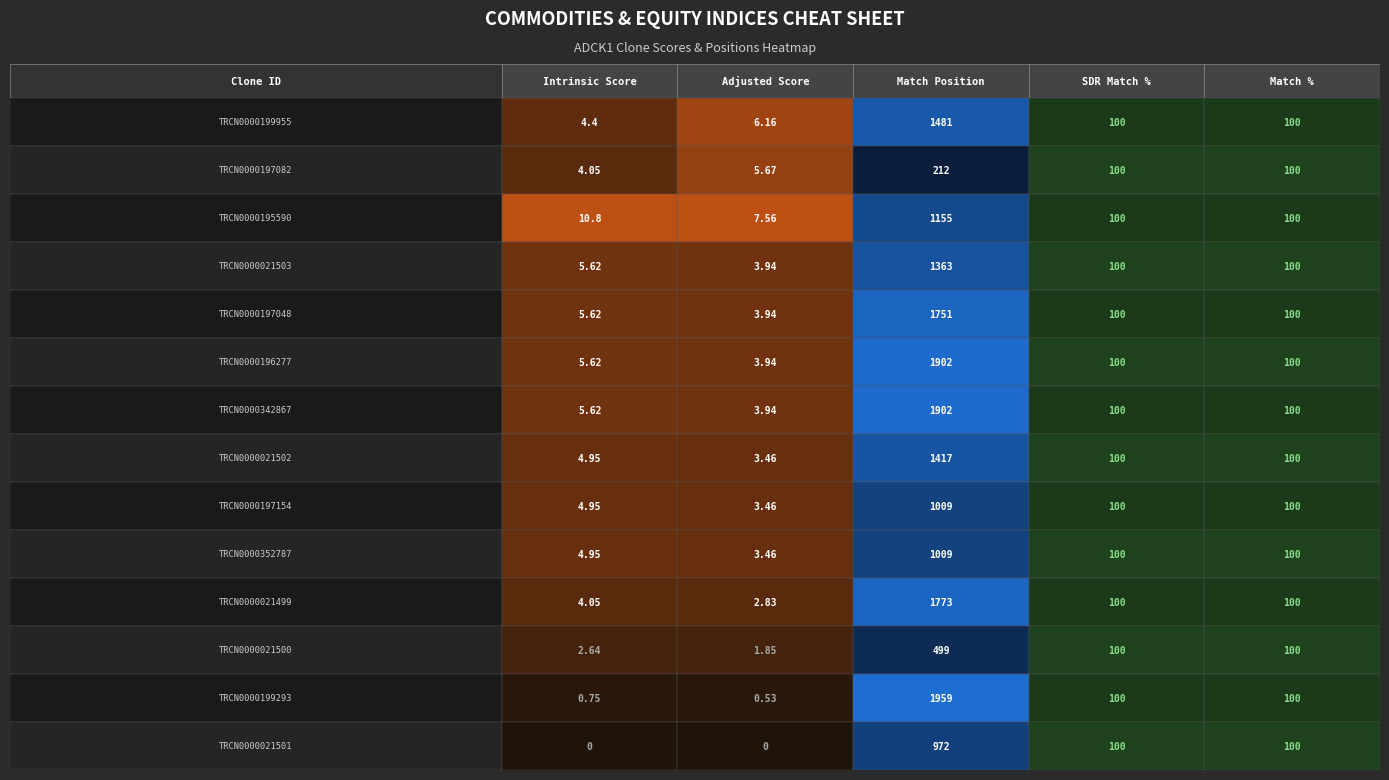

Which has a higher value, 1 or 6?

6